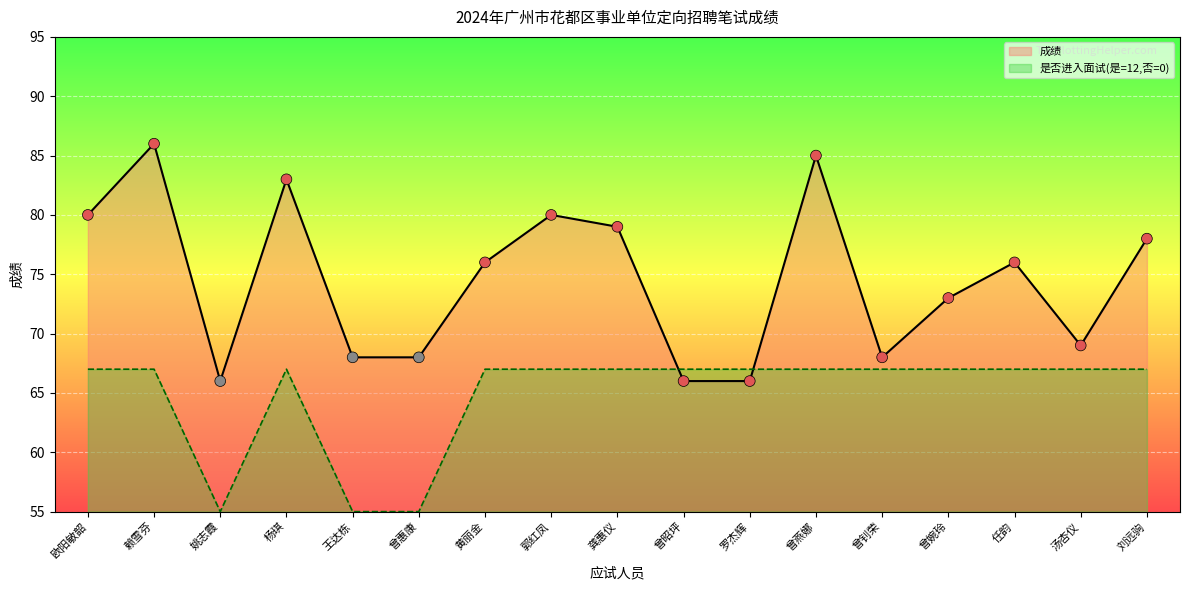

What are all the series names shown in the legend?

成绩, 是否进入面试(是=12,否=0)